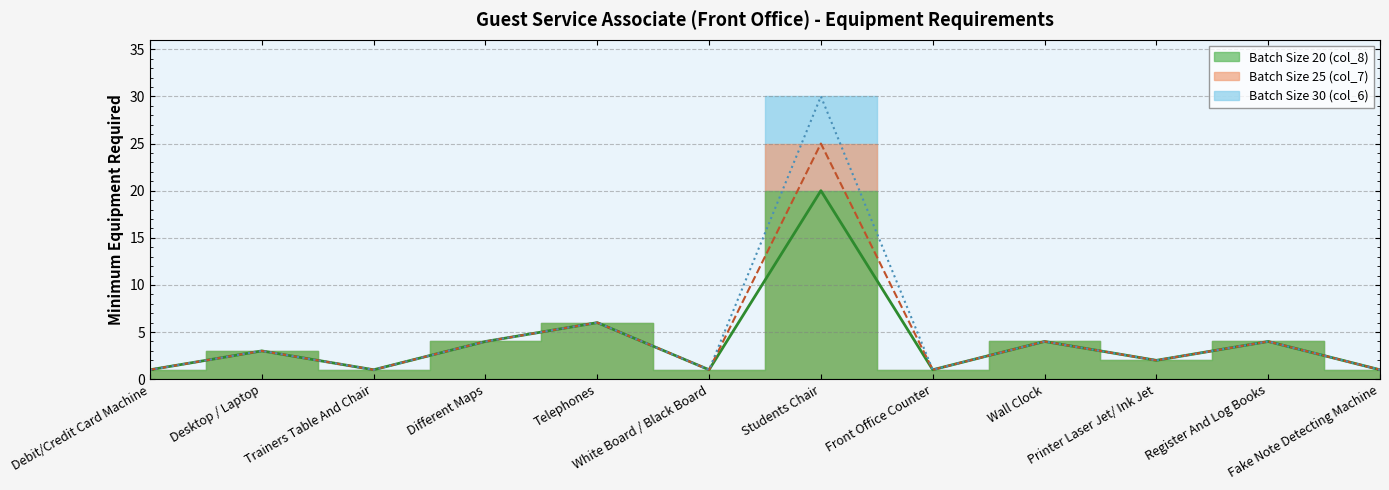

Rank the series by their maximum value, from highest to lowest.

Batch Size 30 (col_6), Batch Size 25 (col_7), Batch Size 20 (col_8)